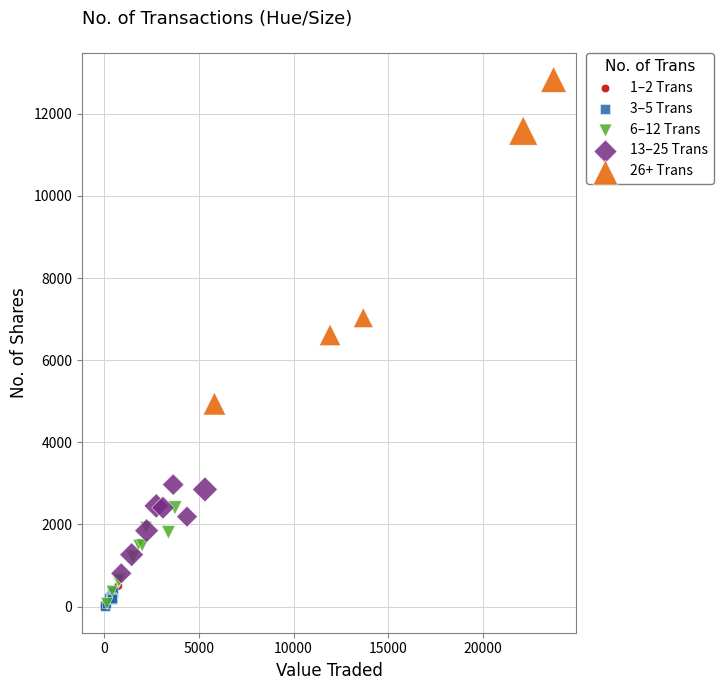

Which series contains the highest Y value?

26+ Trans